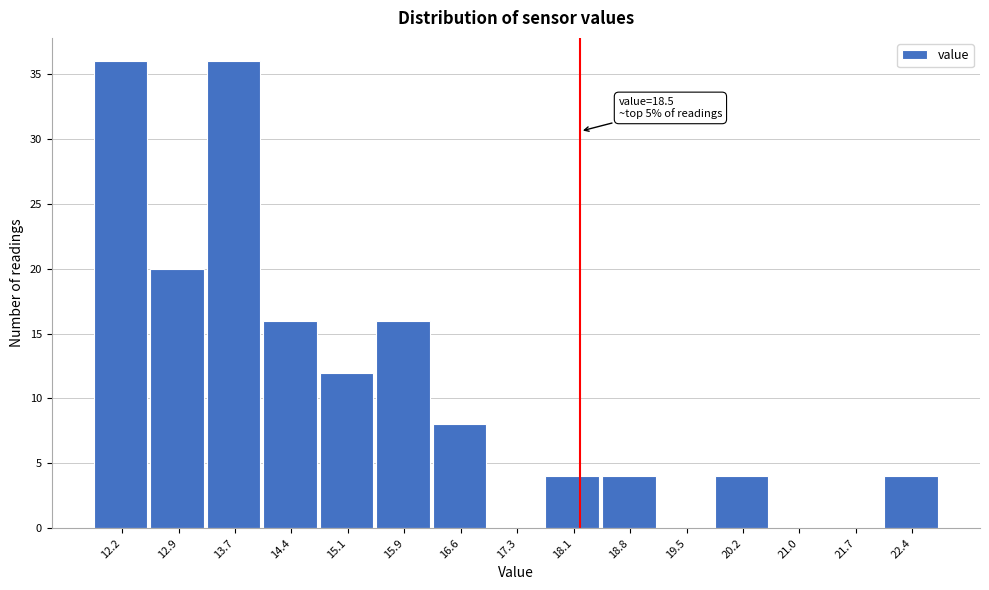

Reading right to left, transcribe all the data shown in this chart.

22.4=4	21.7=0	21.0=0	20.2=4	19.5=0	18.8=4	18.1=4	17.3=0	16.6=8	15.9=16	15.1=12	14.4=16	13.7=36	12.9=20	12.2=36